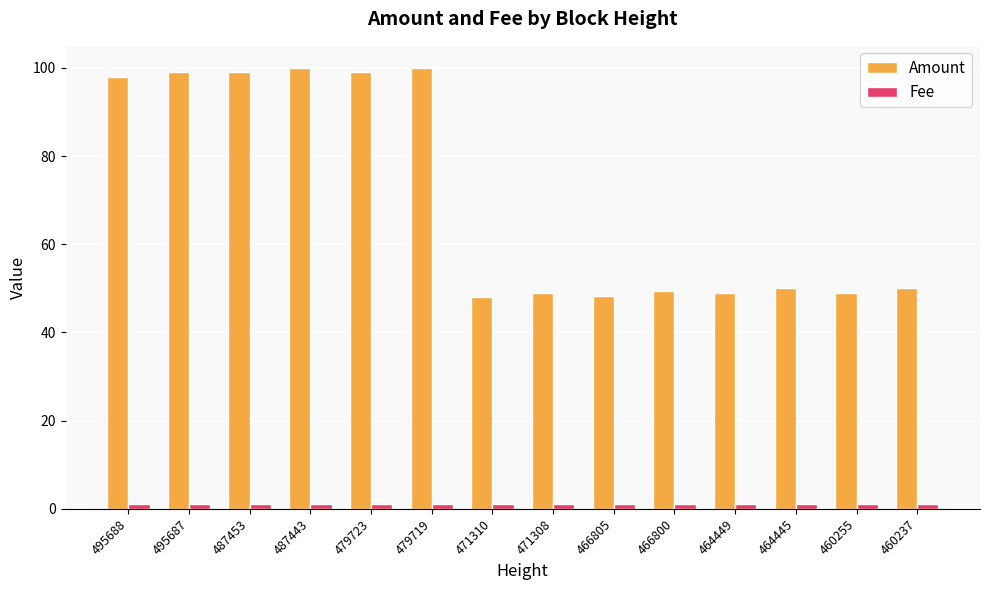

What is the lowest value of the Amount series?

48.0